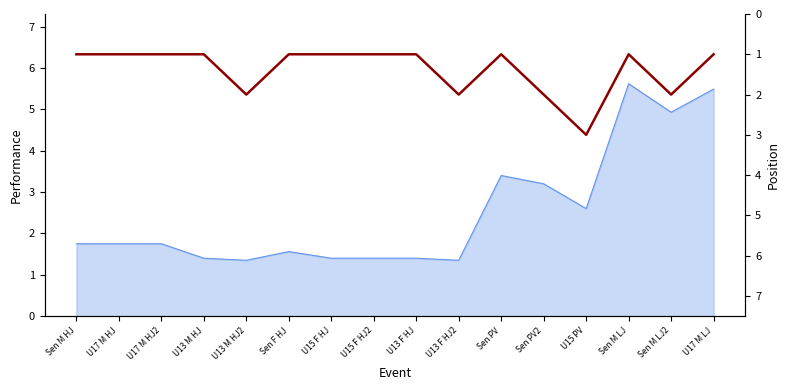

How many lines are shown in the chart?

1